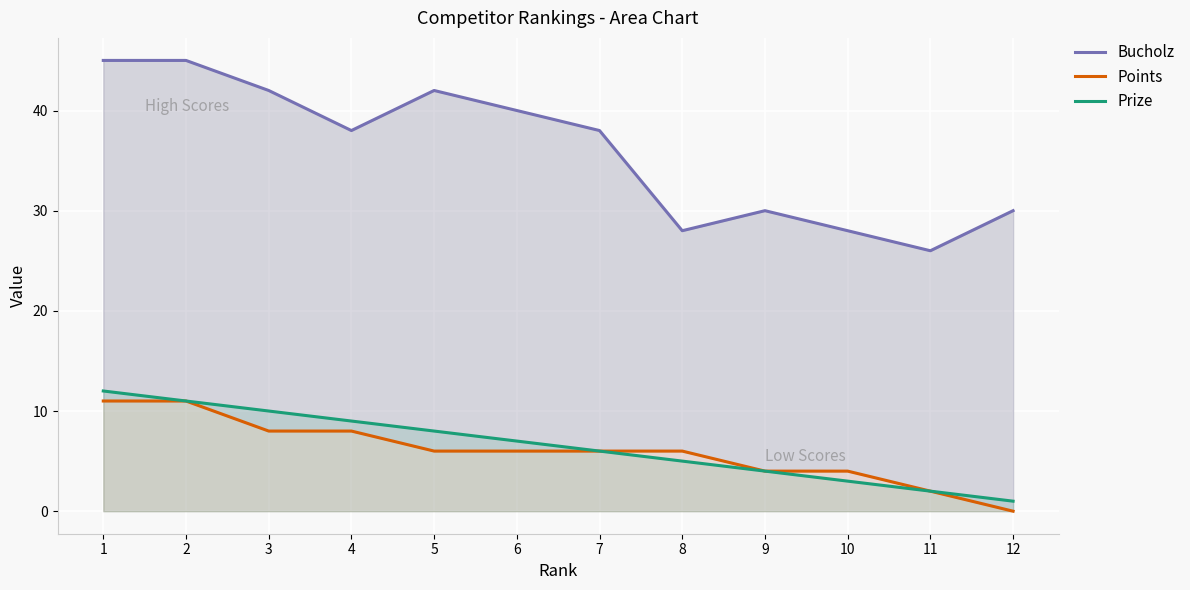

Reading left to right, what are all the values shown in this chart?

Bucholz: 1=45	2=45	3=42	4=38	5=42	6=40	7=38	8=28	9=30	10=28	11=26	12=30
Points: 1=11	2=11	3=8	4=8	5=6	6=6	7=6	8=6	9=4	10=4	11=2	12=0
Prize: 1=12	2=11	3=10	4=9	5=8	6=7	7=6	8=5	9=4	10=3	11=2	12=1